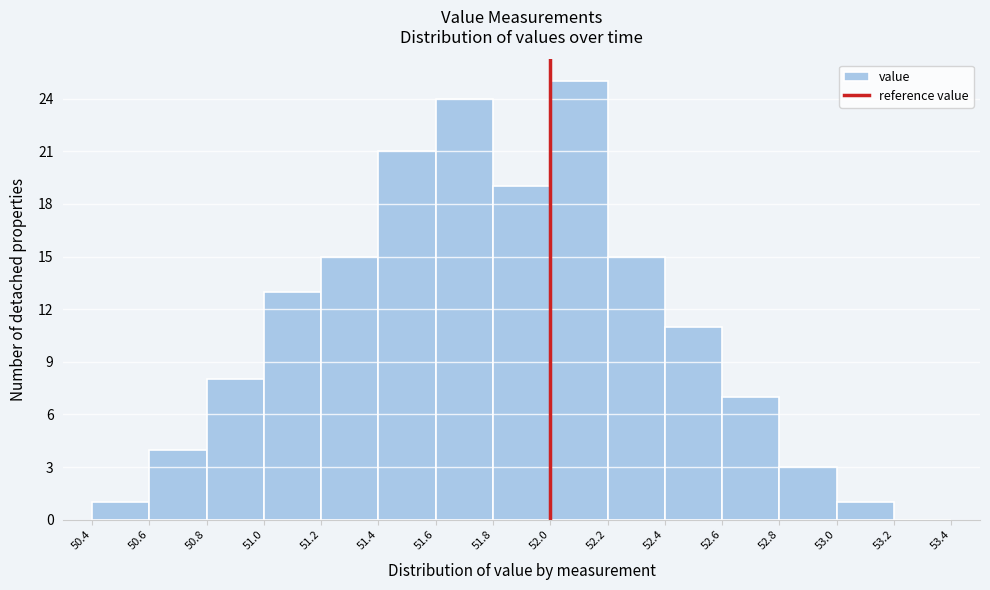

What is the height of the bar covering 52.6 to 52.8 on the x-axis? The values are not printed on the chart, so give them approximately, as read against the axis.

7